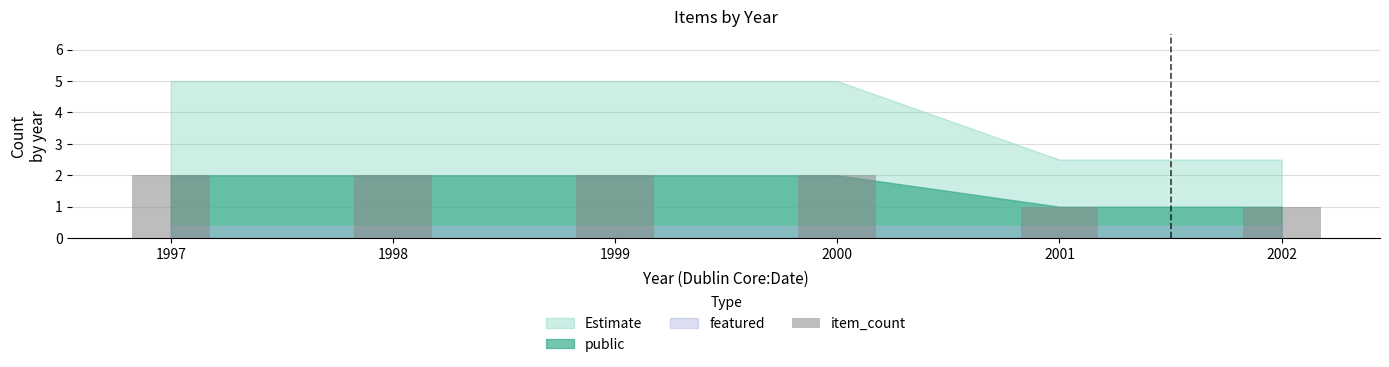

What is the average value?

2